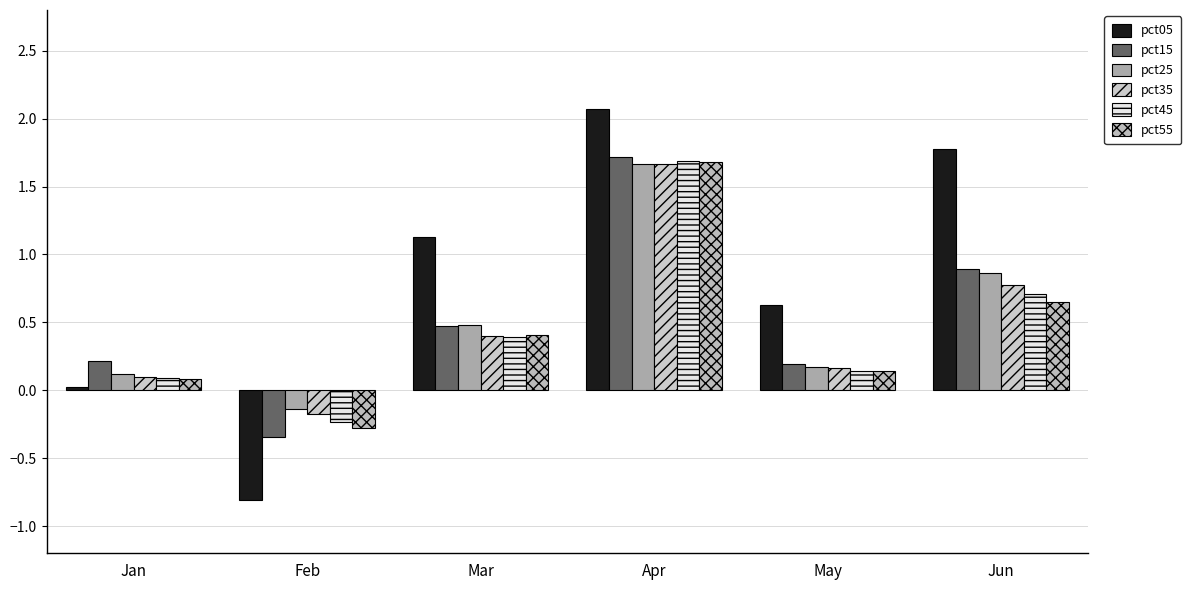

Which series has the widest spread of values?

pct05